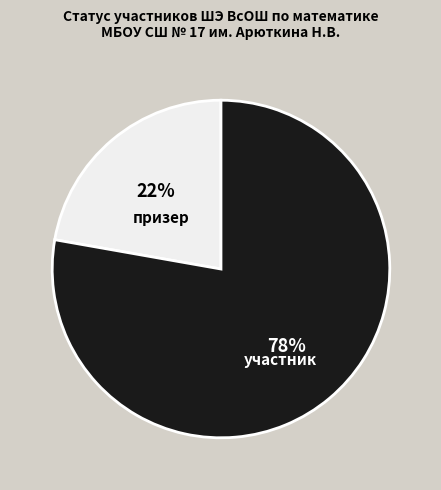

True or false: участник accounts for 64% of the total.

False